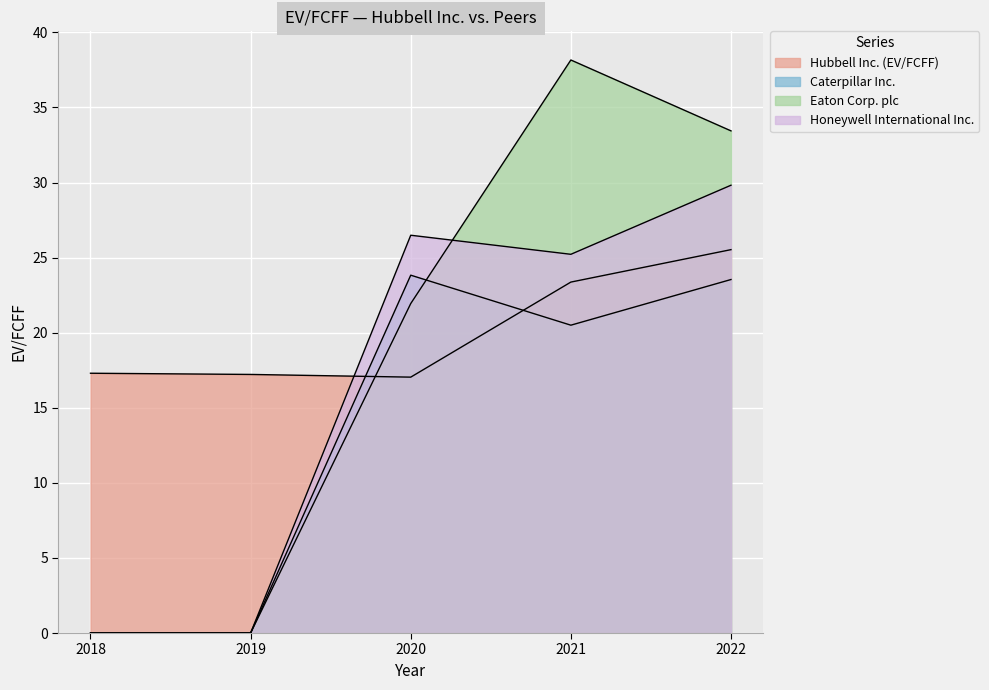

Between which two adjacent categories do Hubbell Inc. (EV/FCFF) and Eaton Corp. plc first intersect?

2019 and 2020